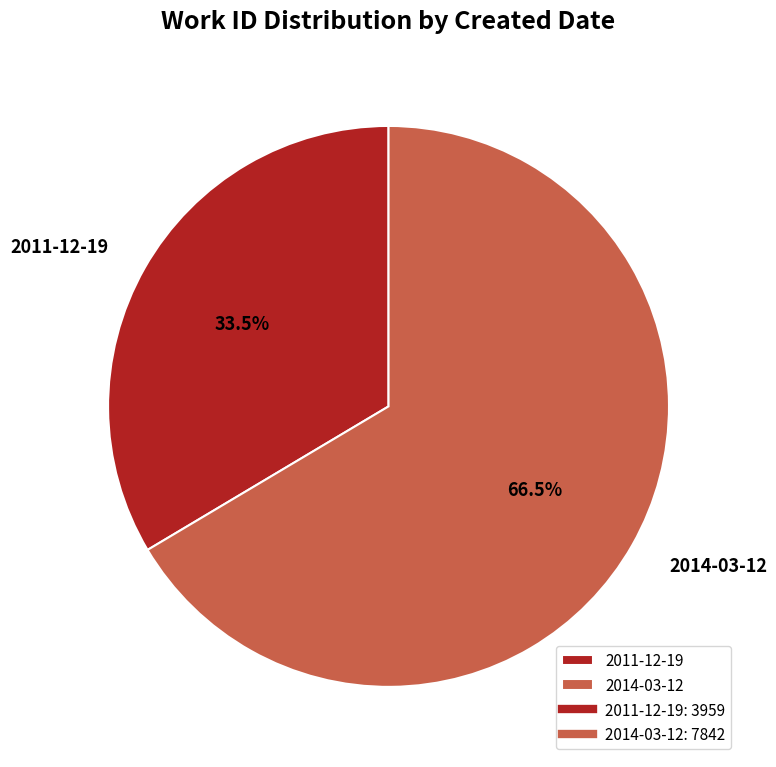

Which slice is the largest?

2014-03-12